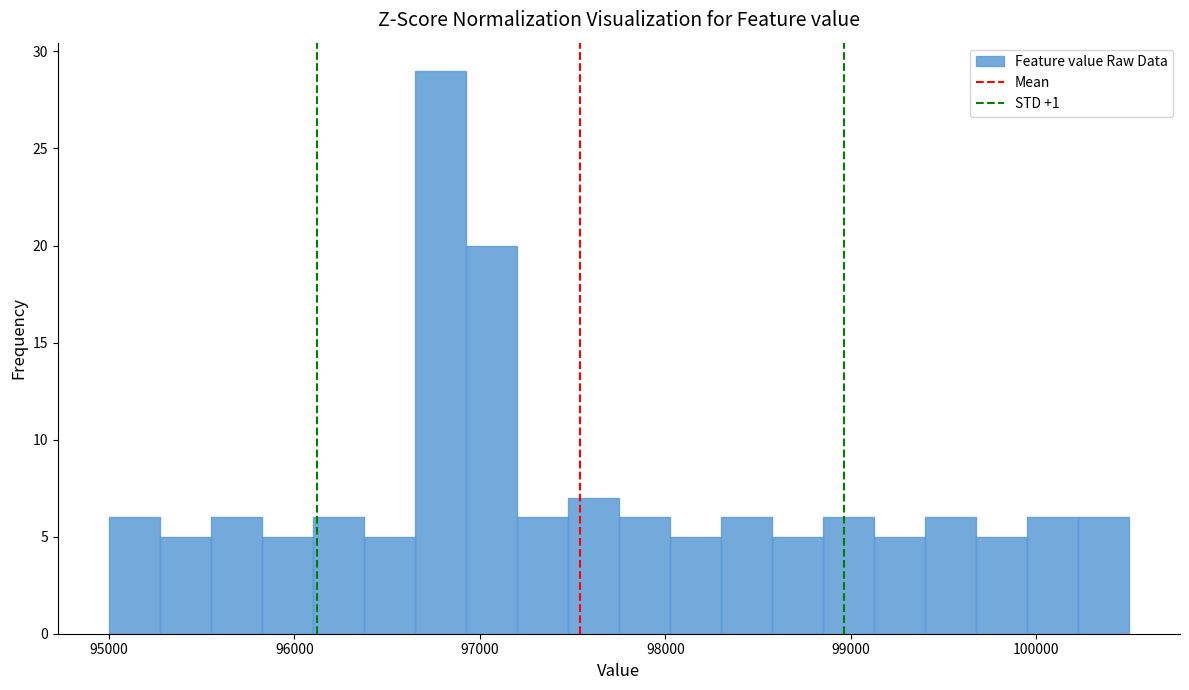

Read against the x-axis, roughly where is the centre of the tallest bar?

96800